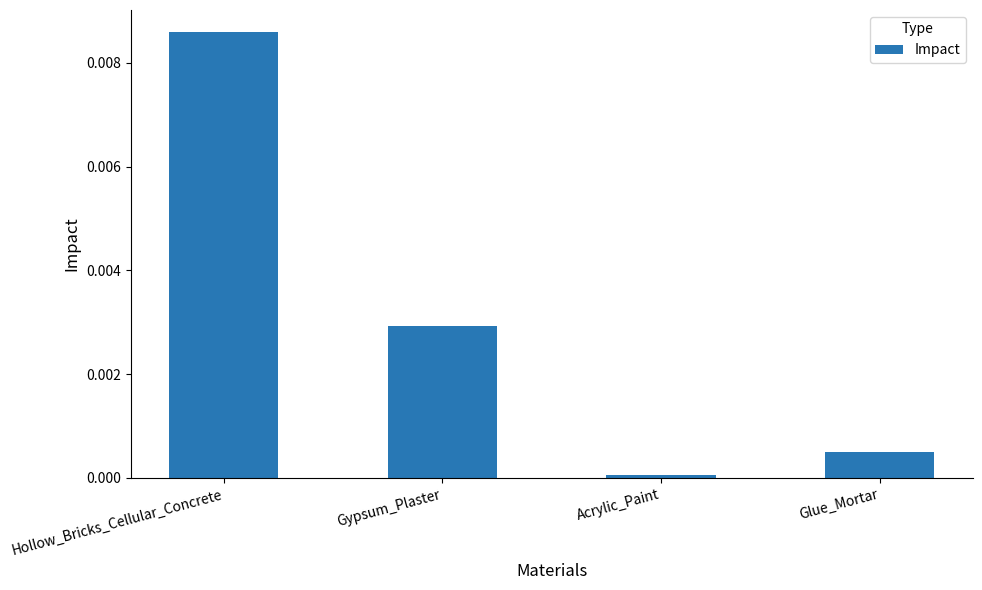

What position from the right is Gypsum_Plaster?

3